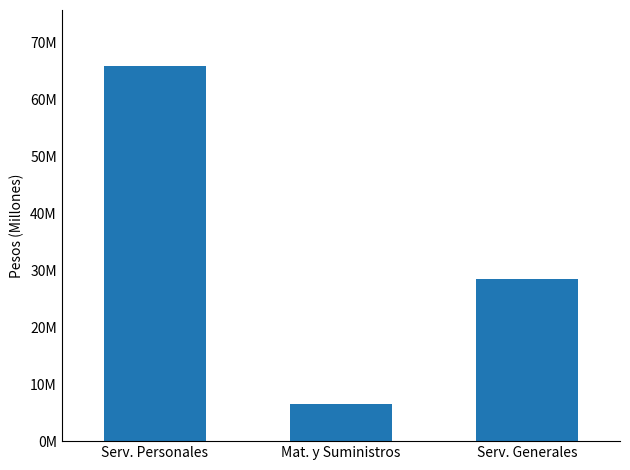

Rank the categories by value from highest to lowest.

Serv. Personales, Serv. Generales, Mat. y Suministros